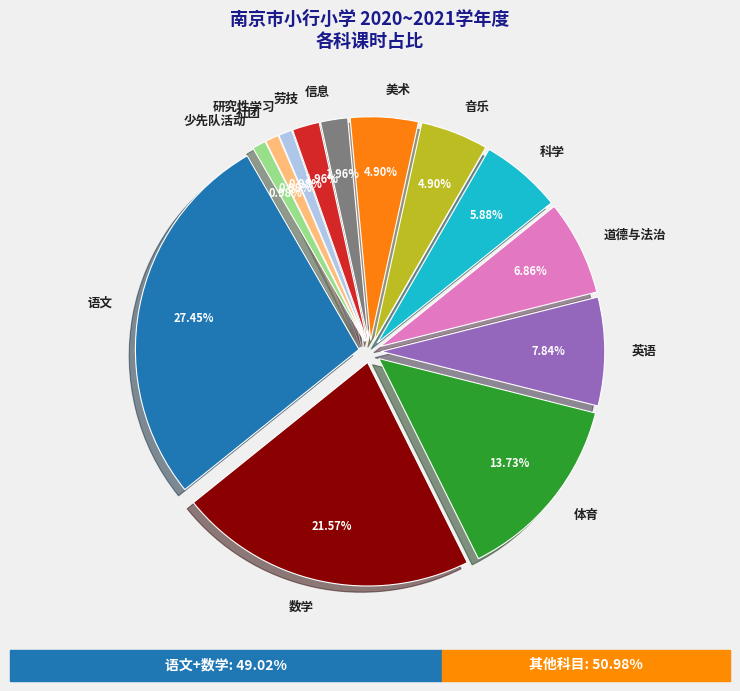

Does 少先队活动 represent more than half of the total?

No